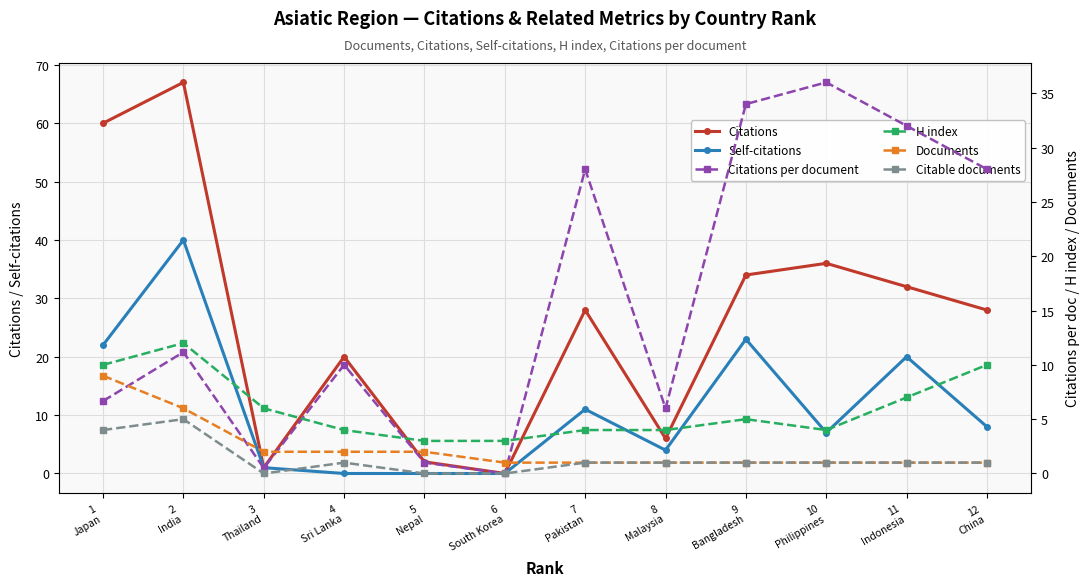

True or false: Citable documents and Citations intersect in this chart.

False